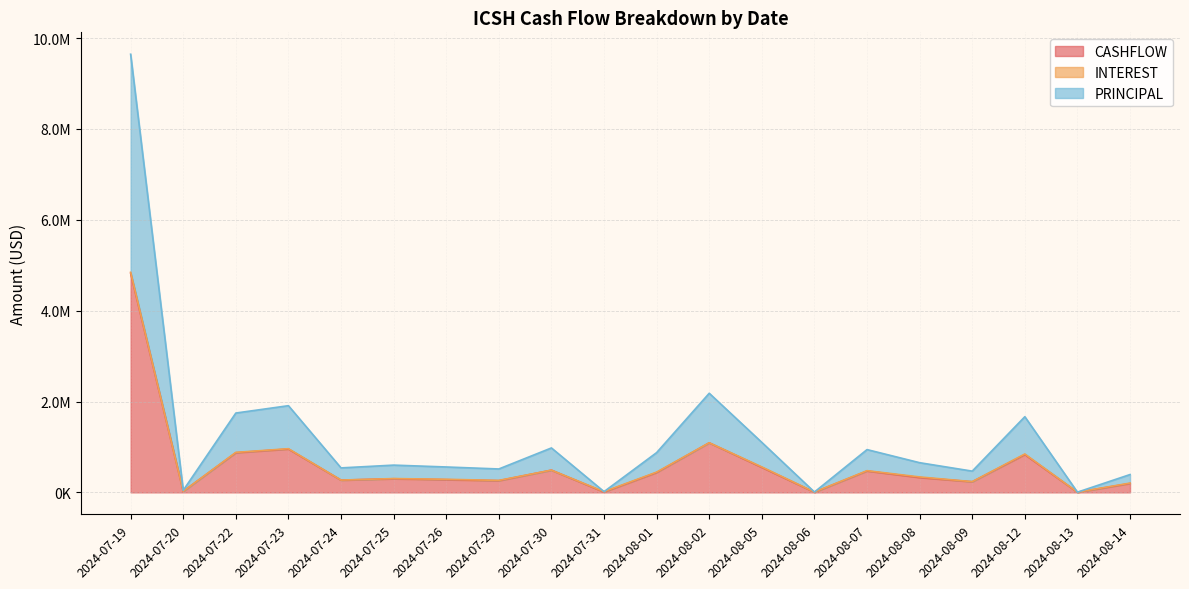

True or false: PRINCIPAL and CASHFLOW cross at least once.

False